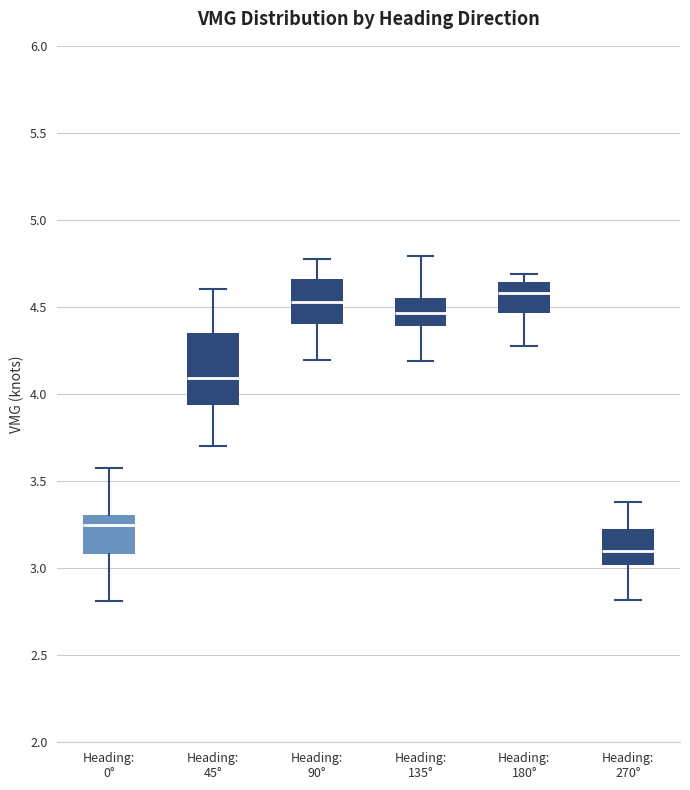

Which box's median line is the lowest?

Heading: 270°